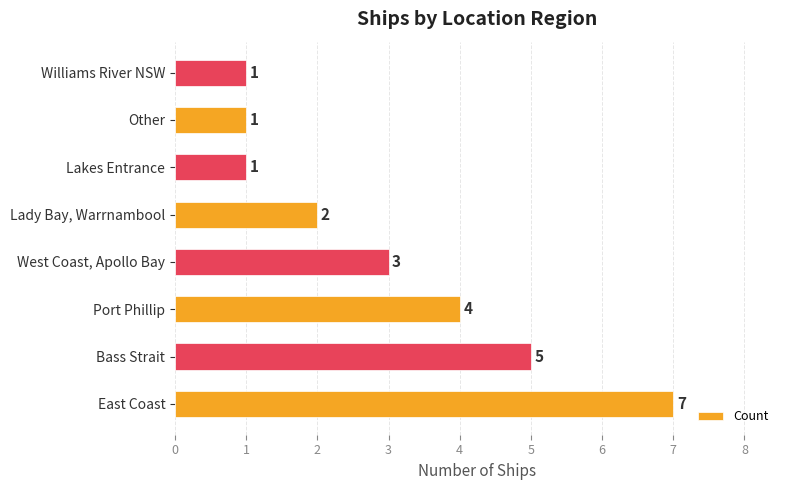

What is the difference between the maximum and minimum values?

6